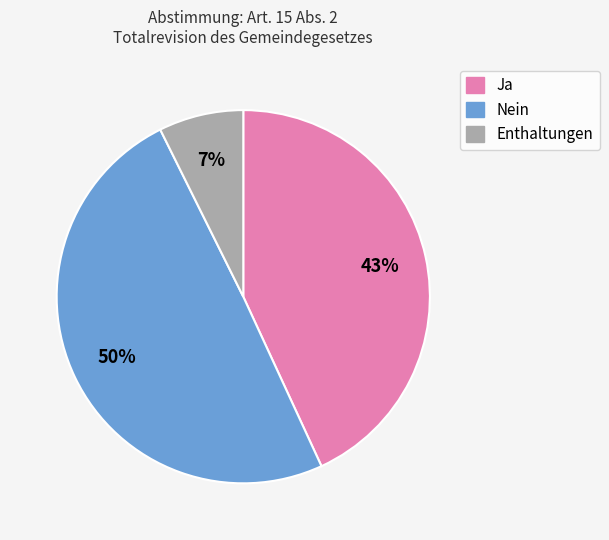

Is there any slice that represents more than half of the pie?

No